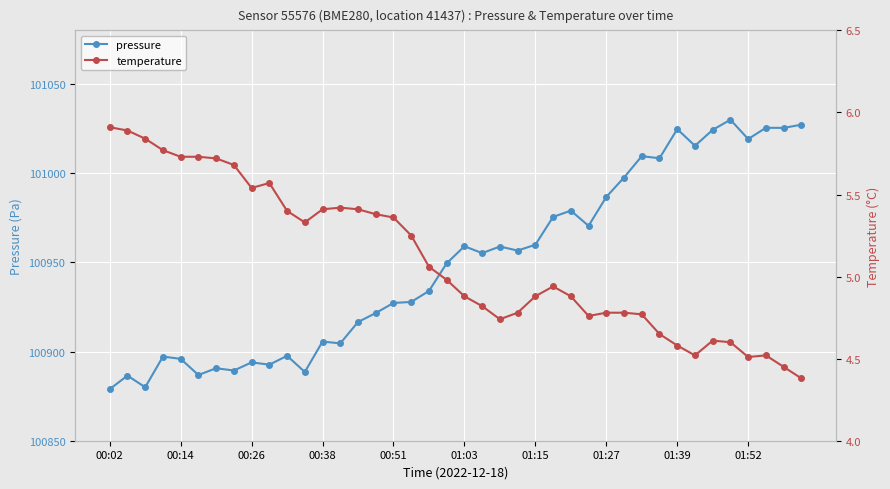

List the series in order of their overall mean, highest first.

pressure, temperature